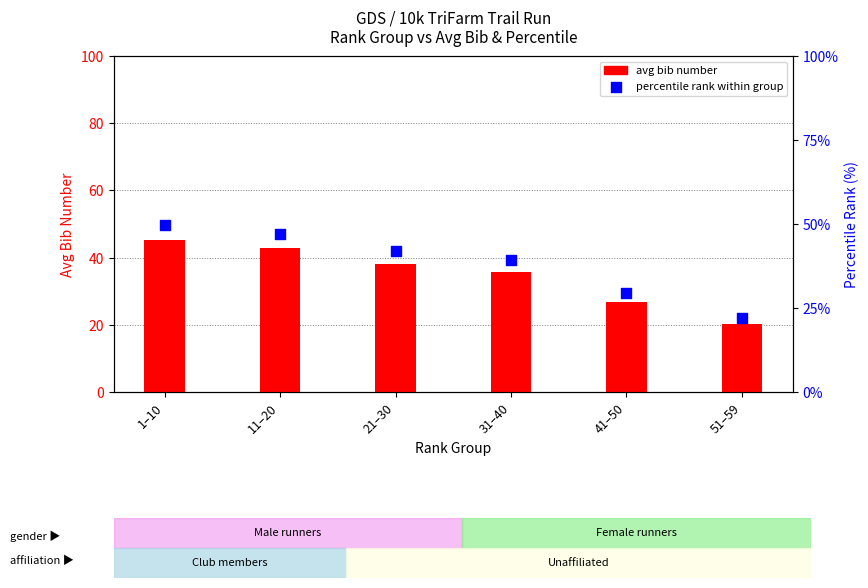

At which category is the sum across all series the highest?

1–10